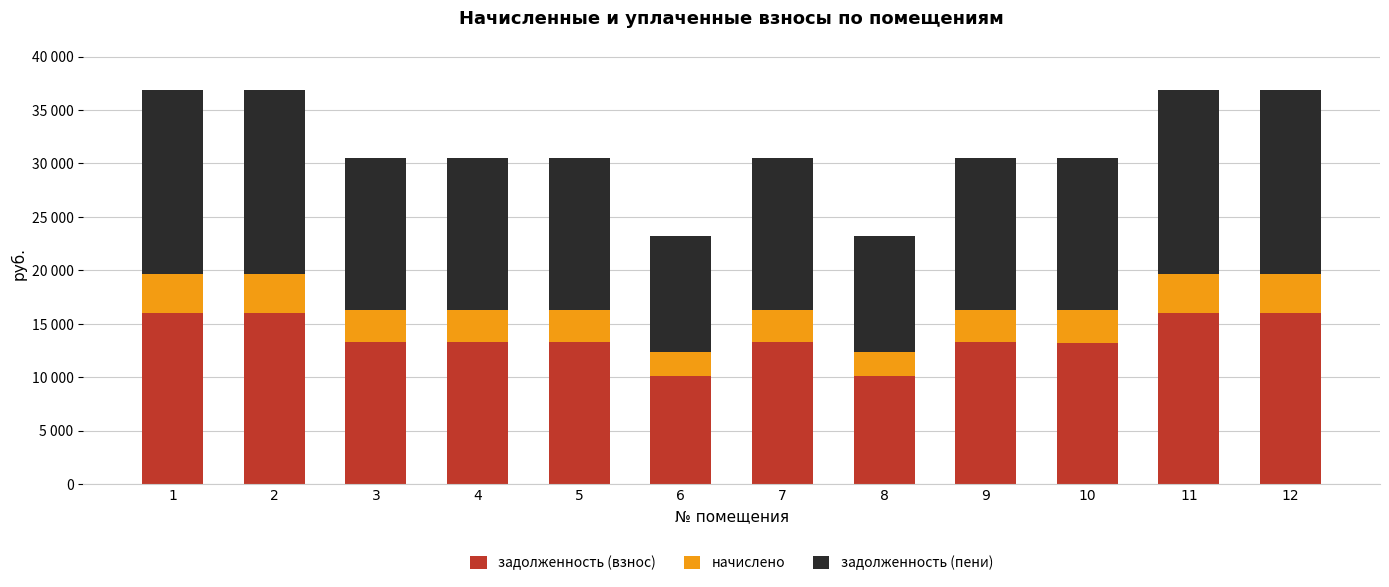

What are all the series names shown in the legend?

задолженность (взнос), начислено, задолженность (пени)